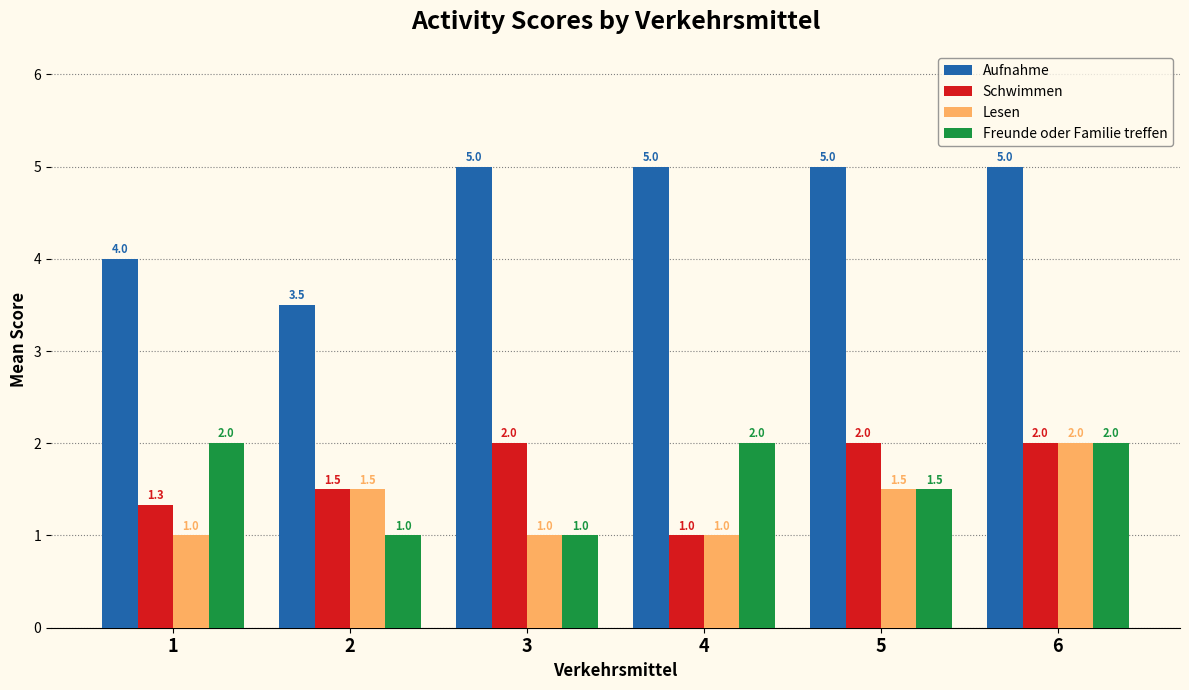

How many bars are there in each group?

4